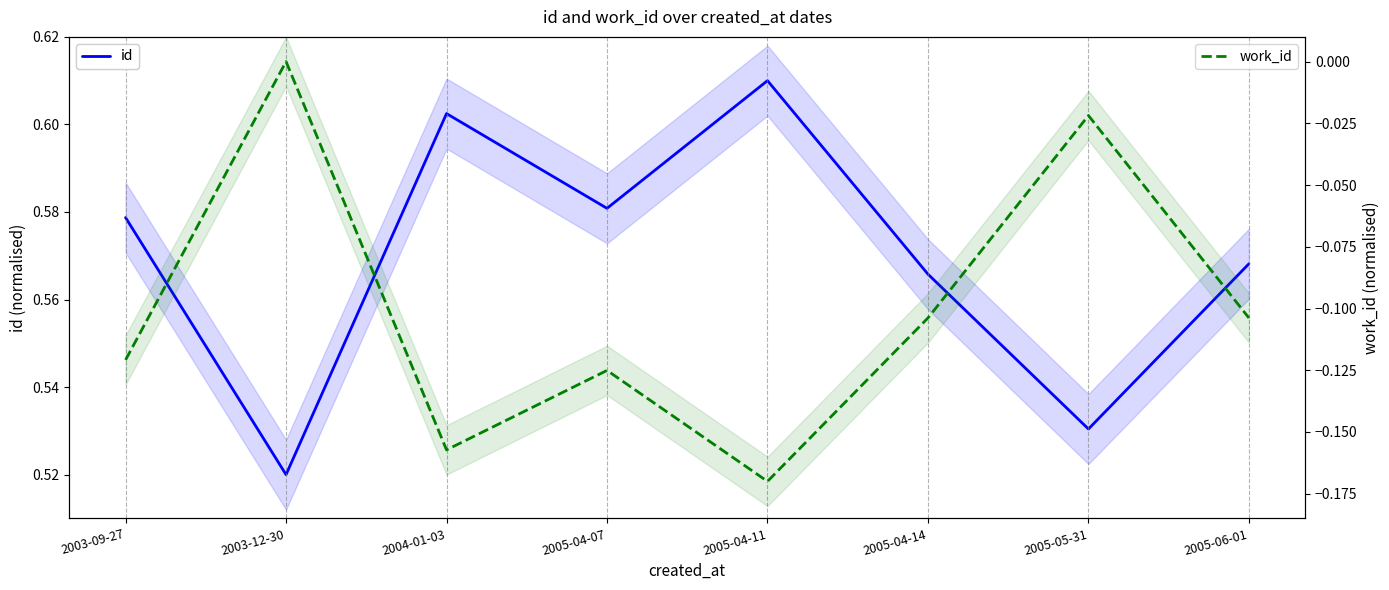

Rank the series at 2003-09-27 from highest to lowest value.

id, work_id